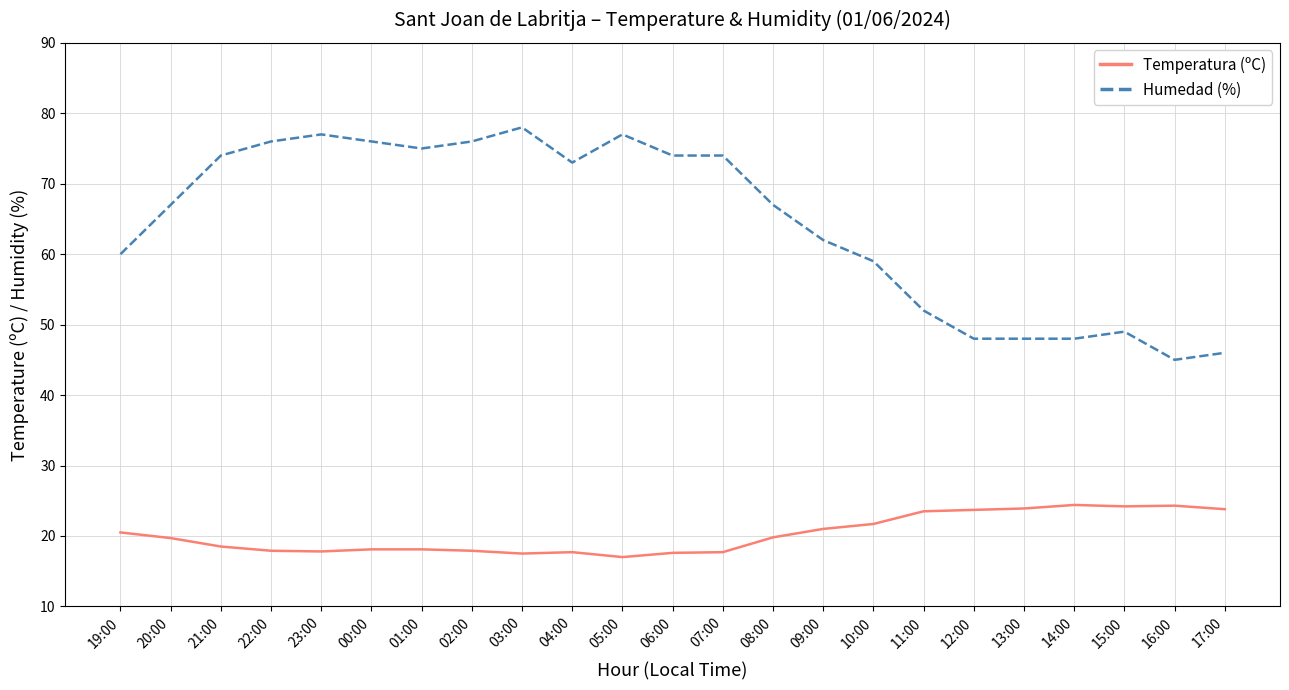

What is the spread (max minus min) of values at 15:00?

24.8